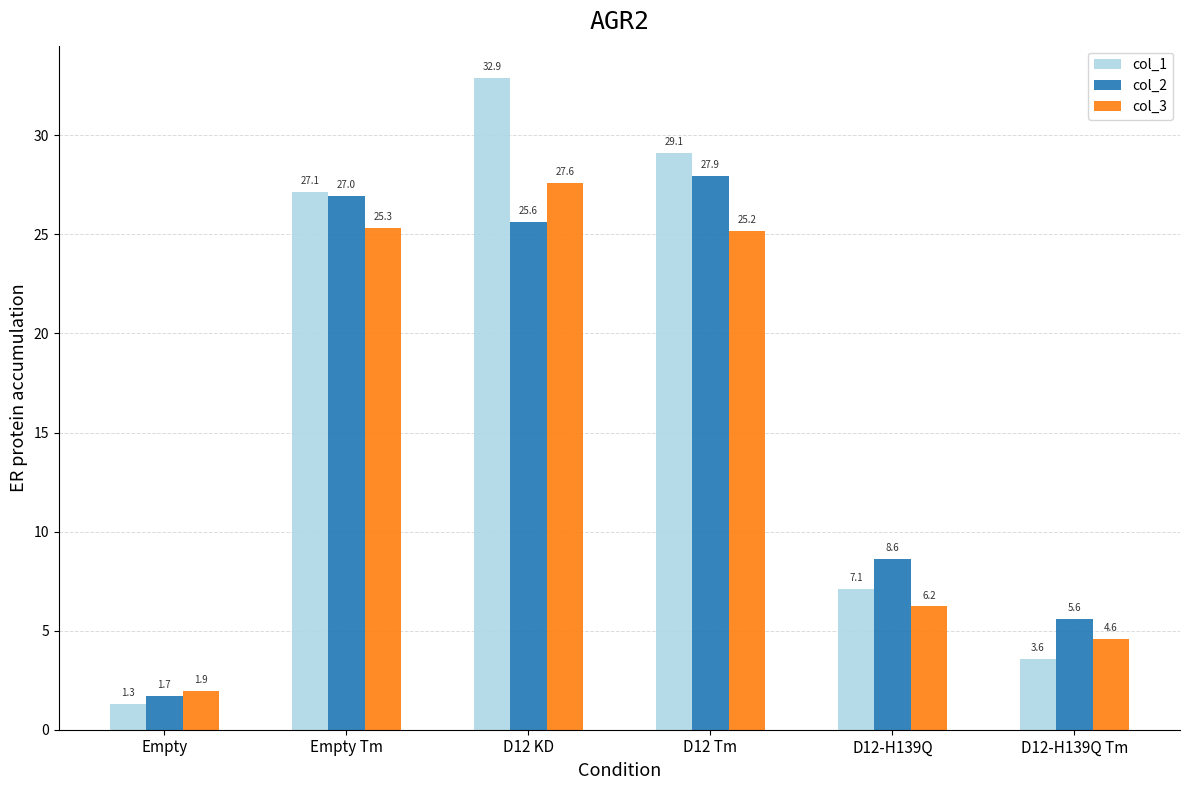

Reading left to right, transcribe all the data shown in this chart.

col_1: 1.3	27.1	32.9	29.1	7.1	3.6
col_2: 1.7	27.0	25.6	27.9	8.6	5.6
col_3: 1.9	25.3	27.6	25.2	6.2	4.6